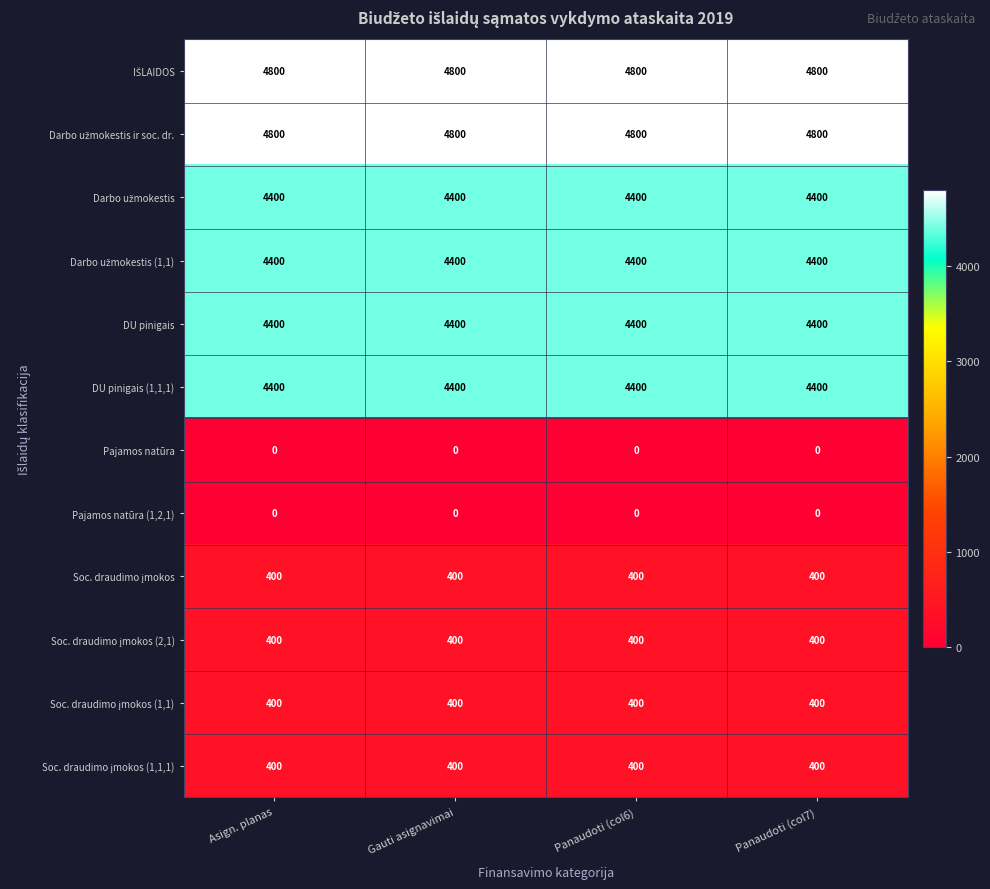

What is the sum of the DU pinigais (1,1,1) values at Asign. planas and Panaudoti (col6)?

8800